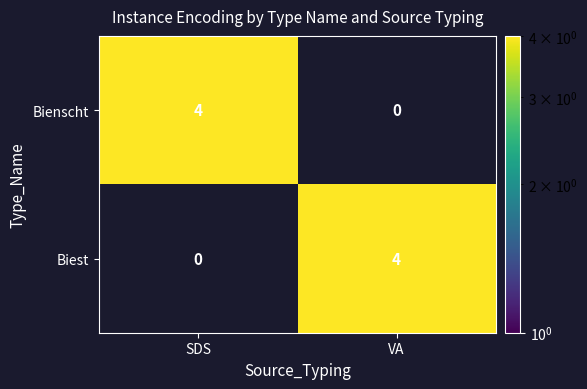

Count the number of categories in the chart.

2